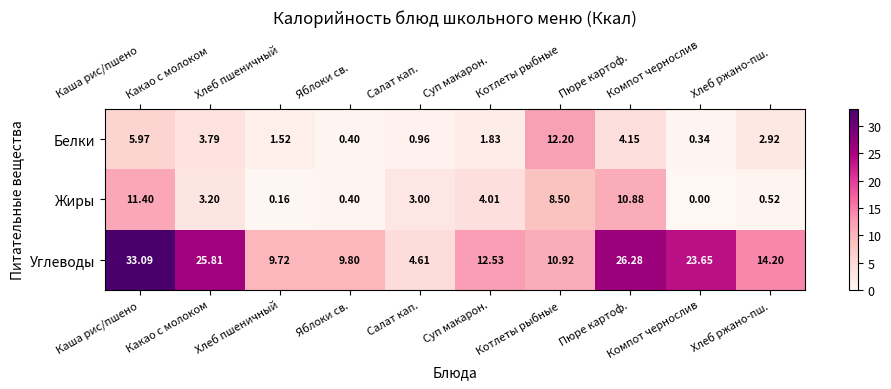

How many data points does each series have?

10